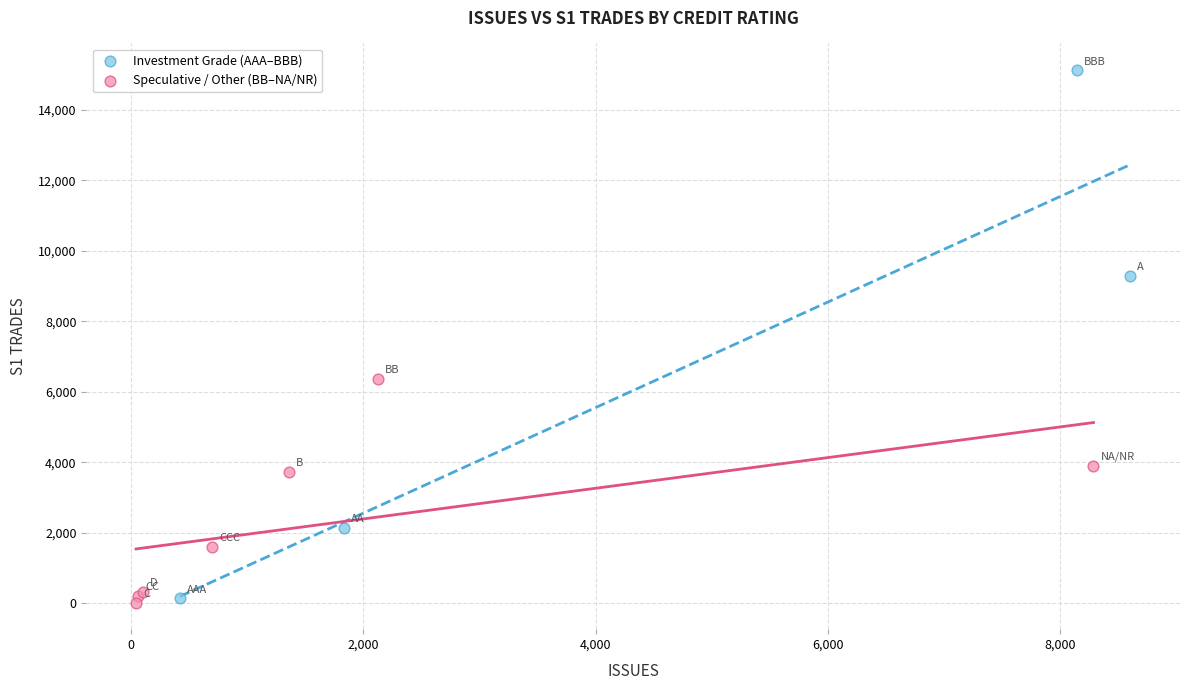

Which series reaches the maximum Y coordinate?

Investment Grade (AAA–BBB)